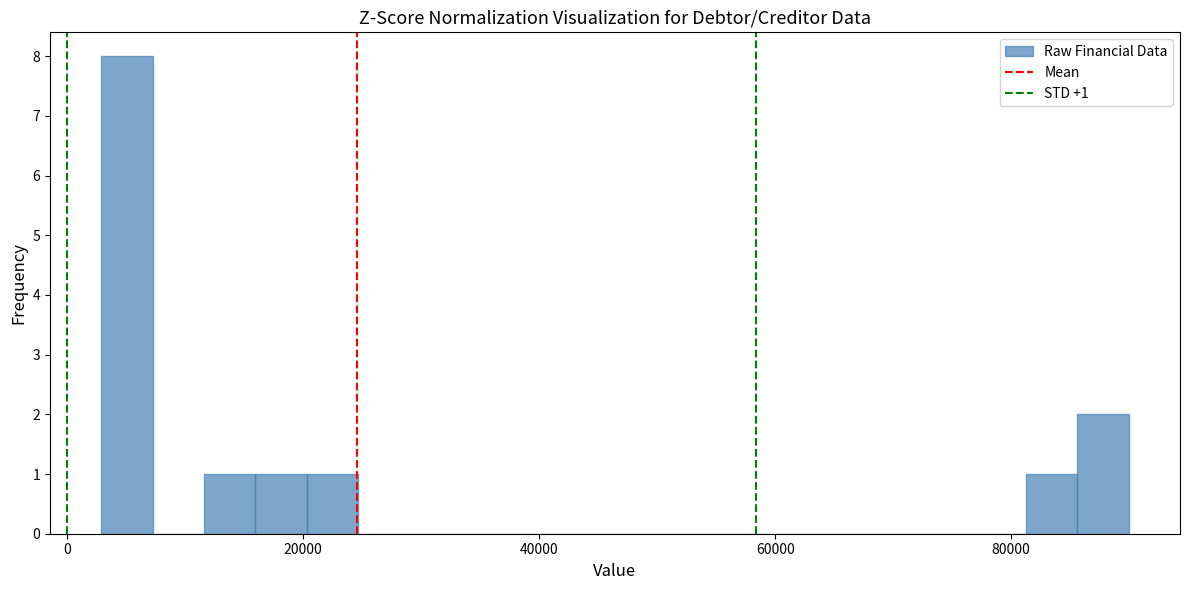

Around what value on the x-axis is the tallest bar? Give the approximate position of its centre, as read against the axis.

6000